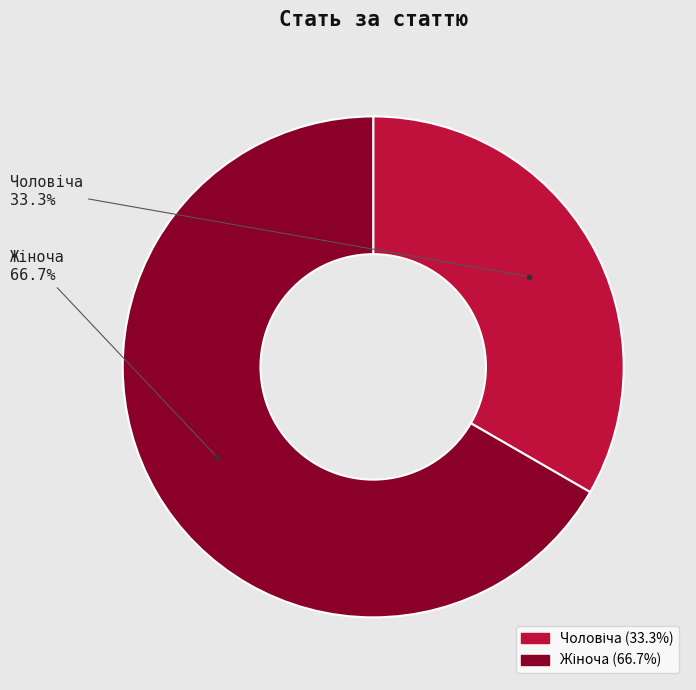

To the nearest percent, what is the difference between the largest and smallest slice percentages?

33%